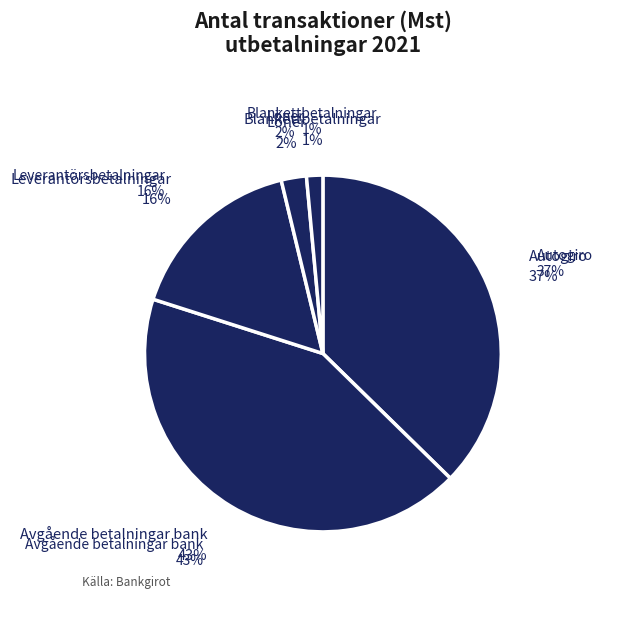

Rank the categories by value from lowest to highest.

Blankettbetalningar, Löner, Leverantörsbetalningar, Autogiro, Avgående betalningar bank